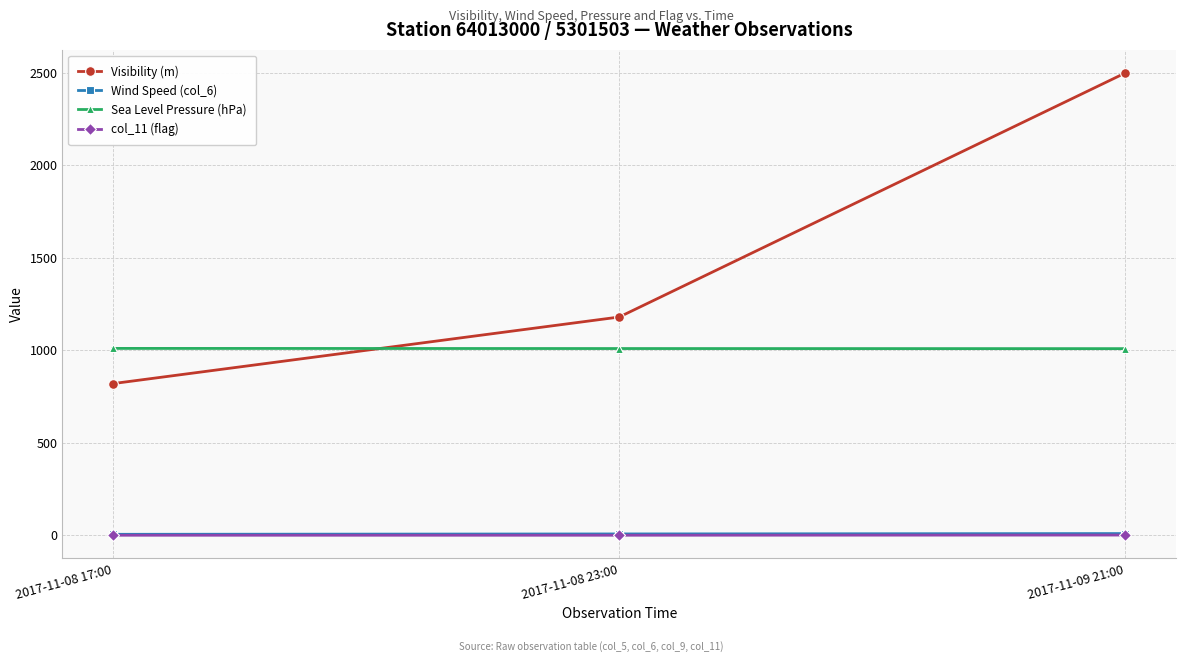

How many lines are shown in the chart?

4